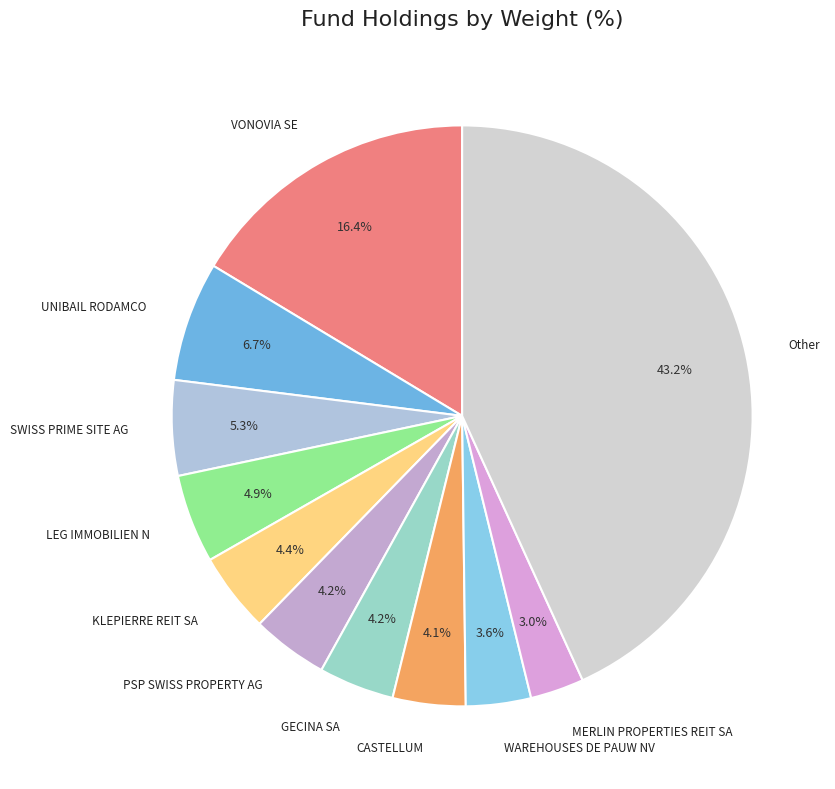

How many segments does this pie chart have?

11